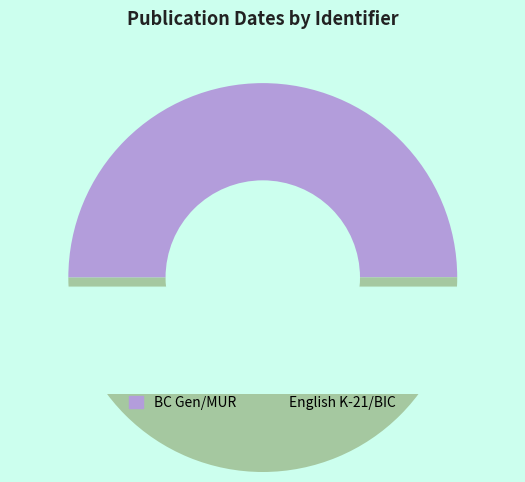

Rank the categories by value from lowest to highest.

BC Gen/MUR, English K-21/BIC